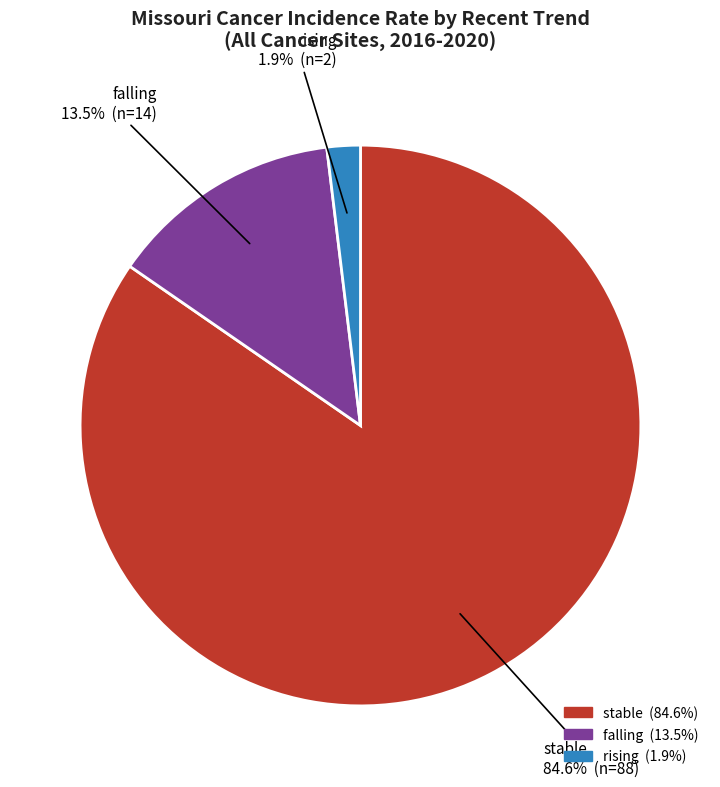

To the nearest percent, what is the combined percentage of falling and rising?

15%